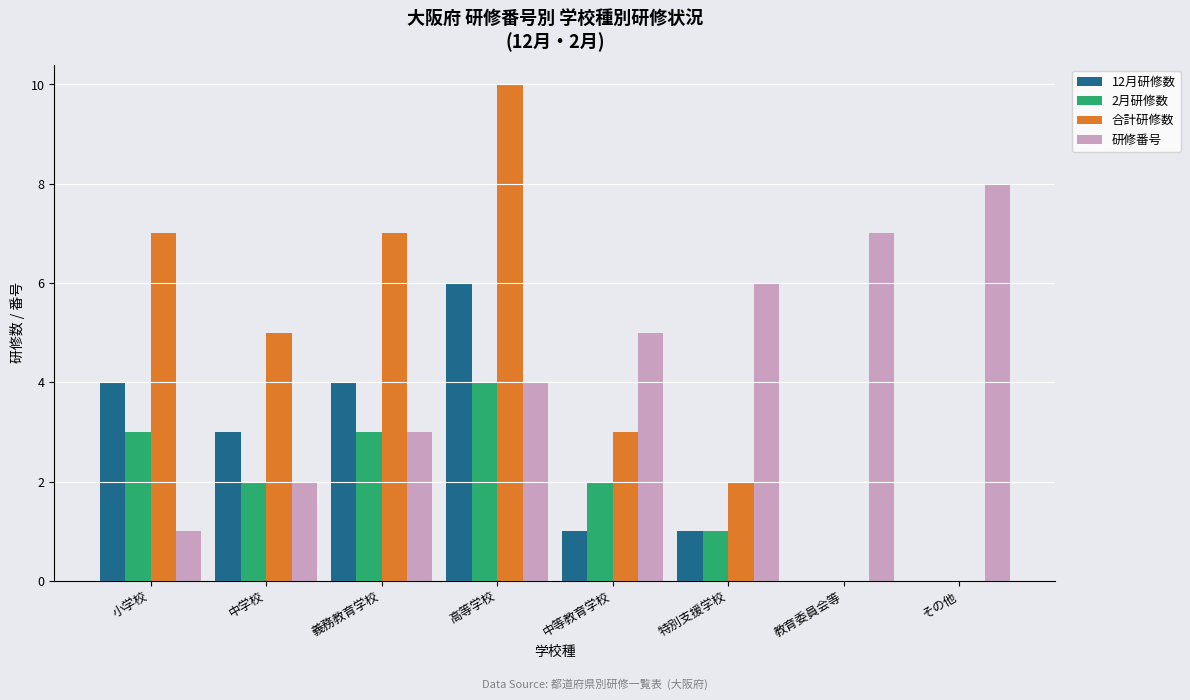

Which series changed the most between 中学校 and 高等学校?

合計研修数